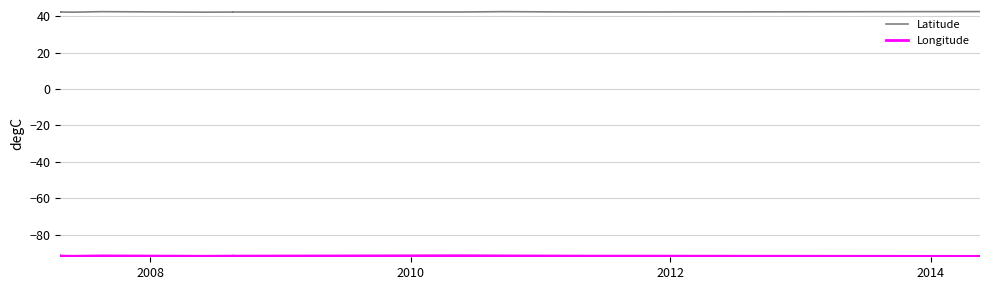

True or false: Longitude and Latitude intersect in this chart.

False